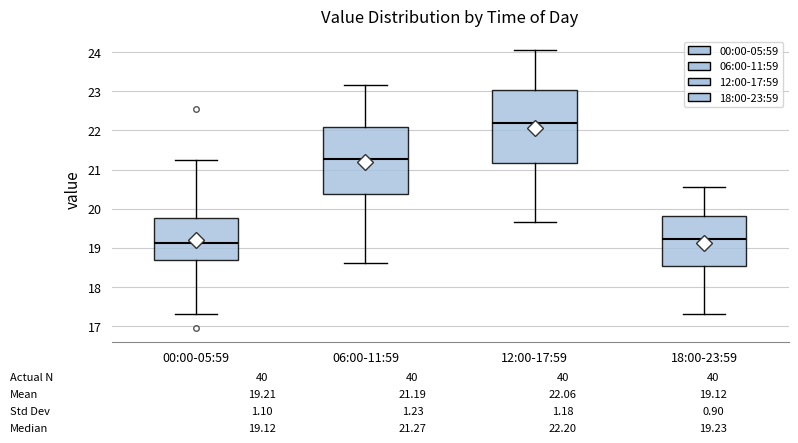

Which box is the tallest, from its lower edge to its upper edge?

12:00-17:59